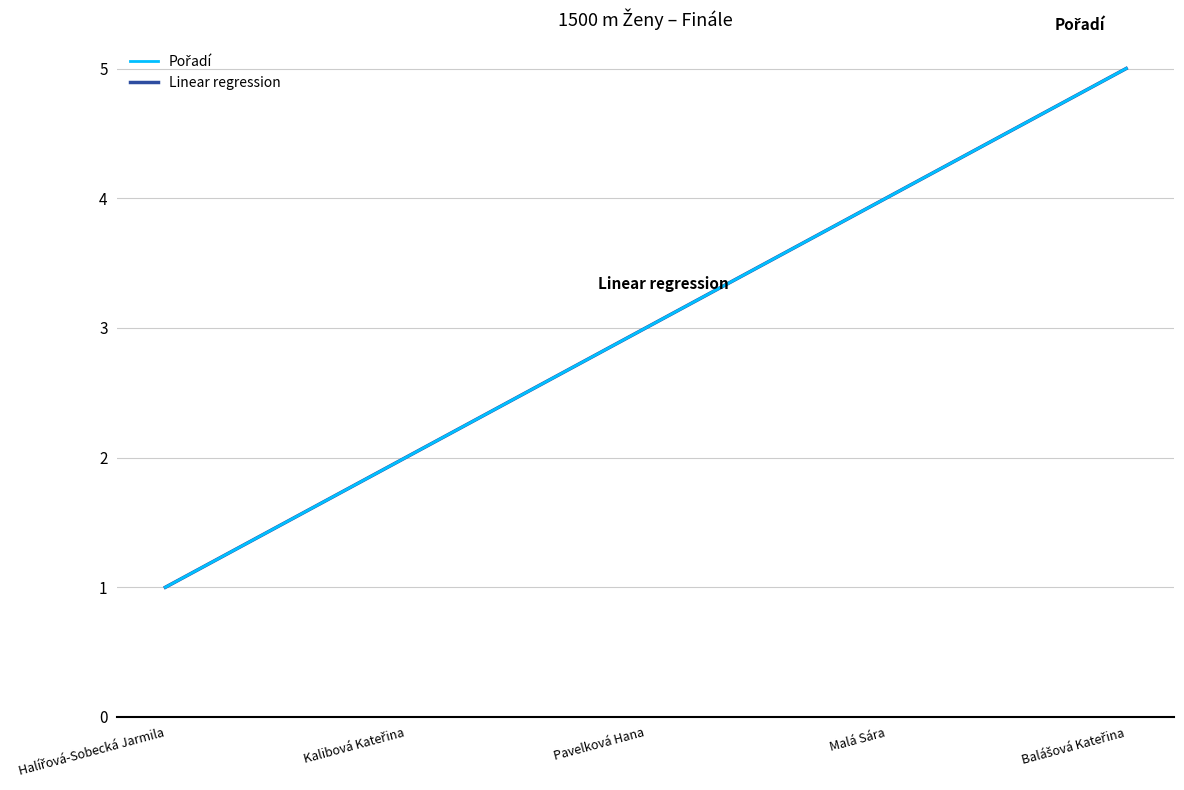

What is the change in value from Kalibová Kateřina to Balášová Kateřina?

+3